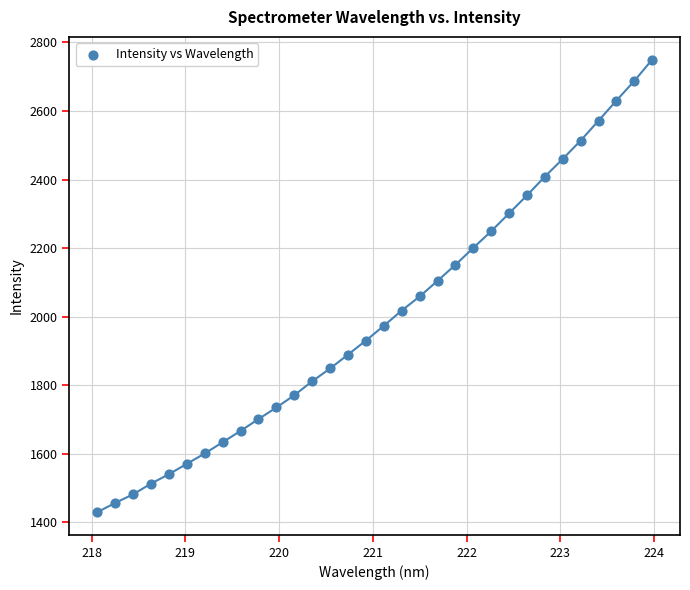

What is the range of X values (max minus min)?

5.9